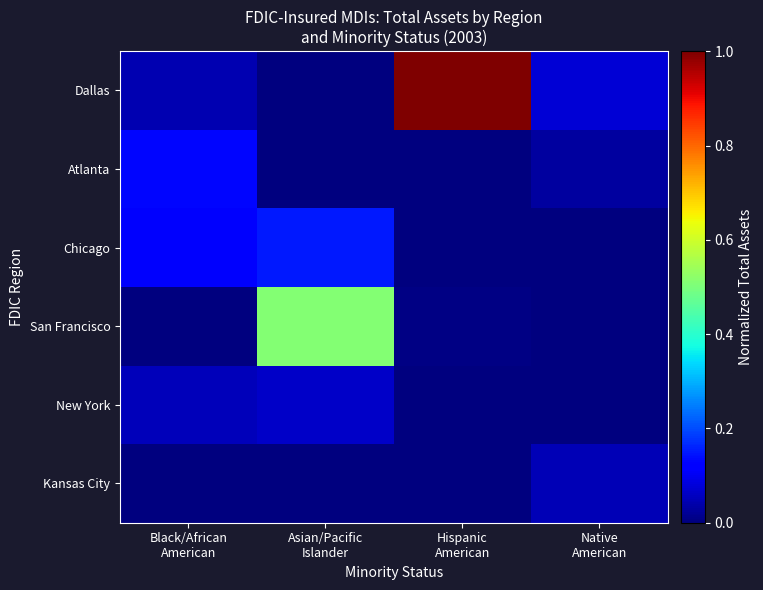

Reading right to left, extract all data points from this chart.

Dallas: Native
American=0.1	Hispanic
American=1.0	Asian/Pacific
Islander=0.0	Black/African
American=0.0
Atlanta: Native
American=0.0	Hispanic
American=0.0	Asian/Pacific
Islander=0.0	Black/African
American=0.1
Chicago: Native
American=0.0	Hispanic
American=0.0	Asian/Pacific
Islander=0.2	Black/African
American=0.1
San Francisco: Native
American=0.0	Hispanic
American=0.0	Asian/Pacific
Islander=0.5	Black/African
American=0.0
New York: Native
American=0.0	Hispanic
American=0.0	Asian/Pacific
Islander=0.1	Black/African
American=0.1
Kansas City: Native
American=0.0	Hispanic
American=0.0	Asian/Pacific
Islander=0.0	Black/African
American=0.0